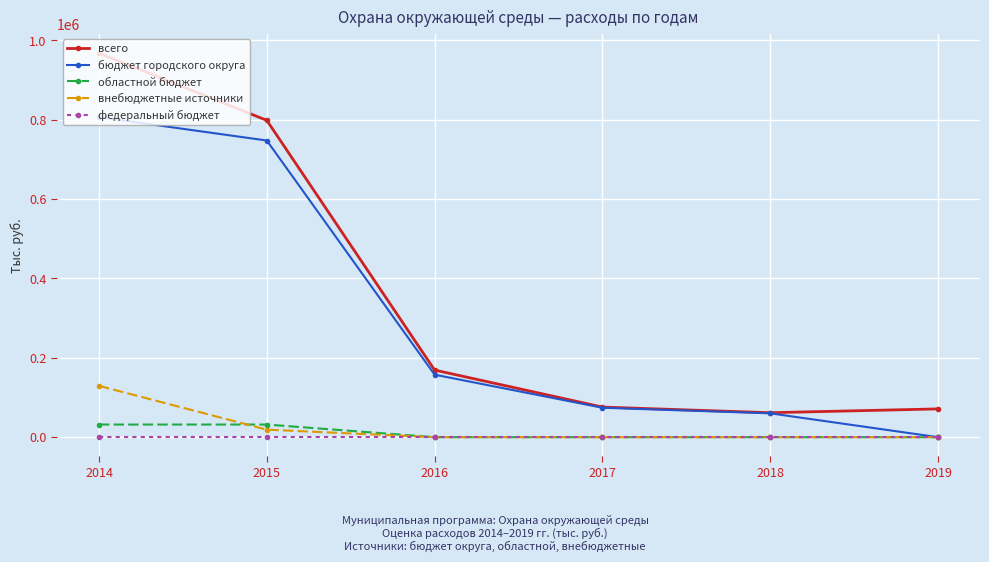

Is the value of внебюджетные источники at 2015 greater than the value of бюджет городского округа at 2019?

Yes